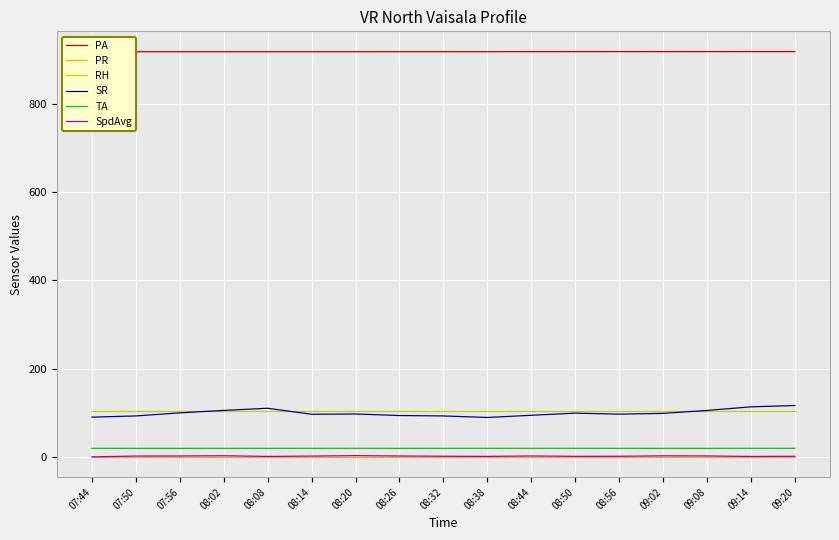

Is the value of RH at 08:50 greater than the value of PA at 08:02?

No